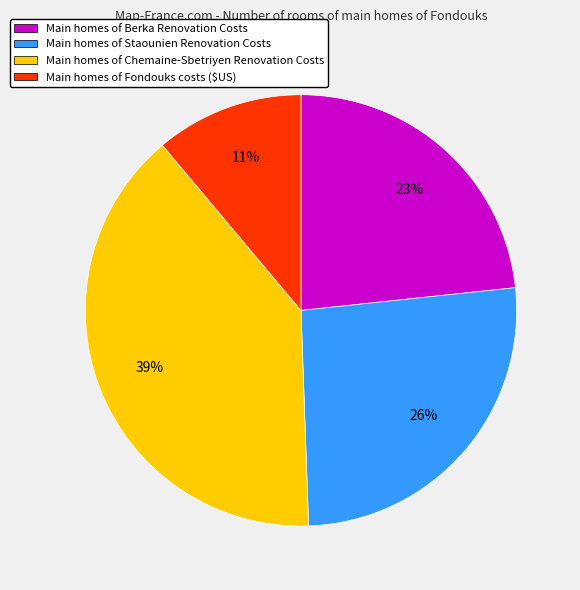

Between Main homes of Staounien Renovation Costs and Main homes of Chemaine-Sbetriyen Renovation Costs, which is larger?

Main homes of Chemaine-Sbetriyen Renovation Costs